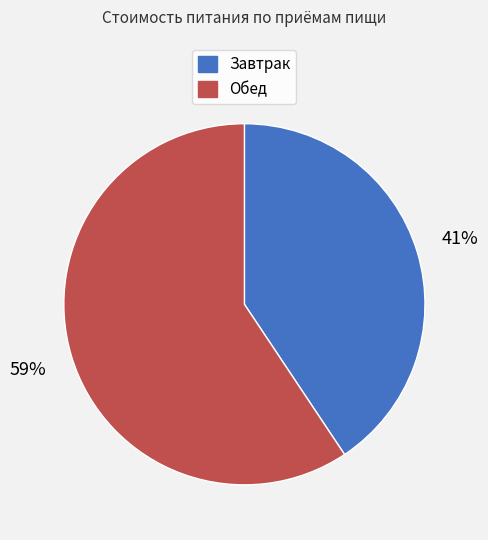

To the nearest percent, what percentage of the pie is Завтрак?

41%